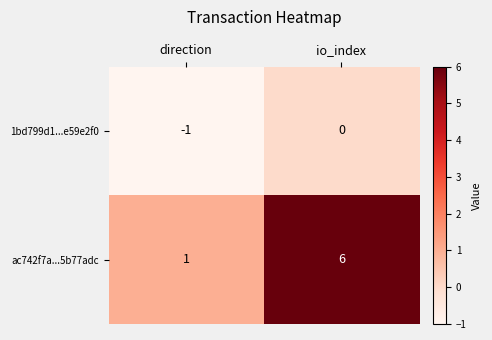

What is the difference between the maximum and minimum values in the ac742f7a...5b77adc series?

5